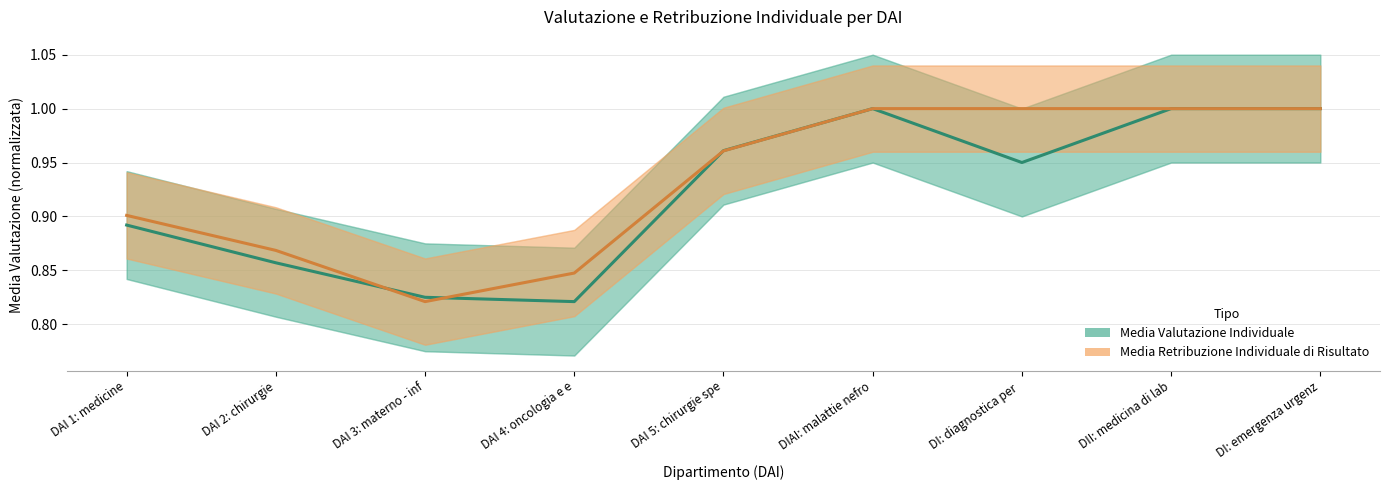

What is the approximate value of Media Valutazione Individuale at DAI 4: oncologia e e?

0.8